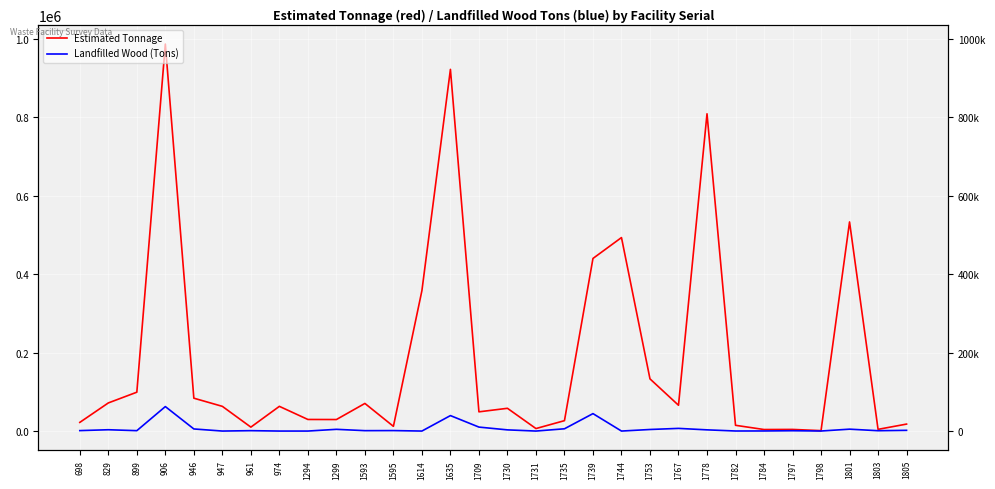

What is the sum of all Landfilled Wood (Tons) values?

206262.0